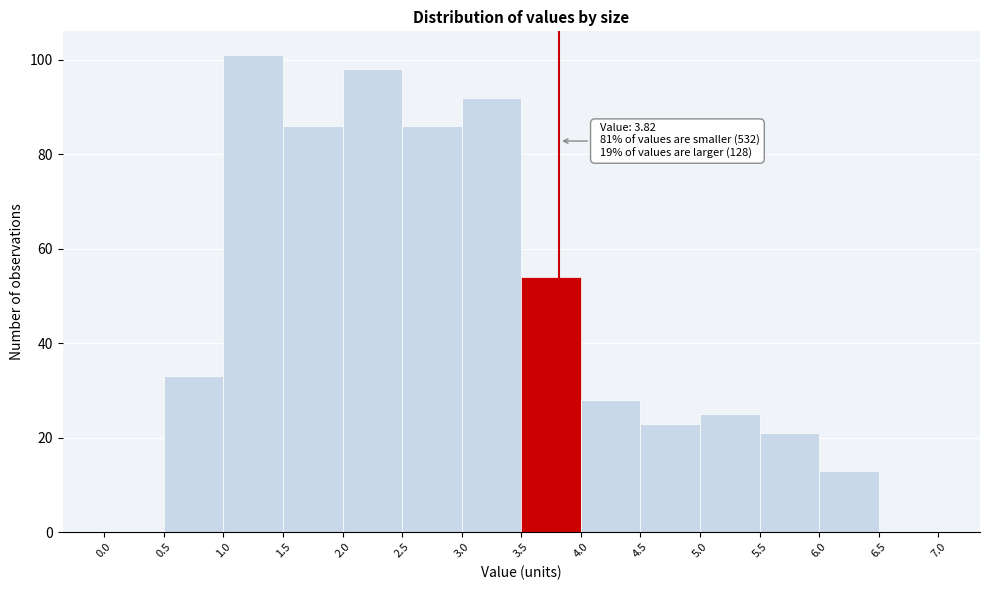

Which range on the x-axis has the tallest bar?

1.0 to 1.5